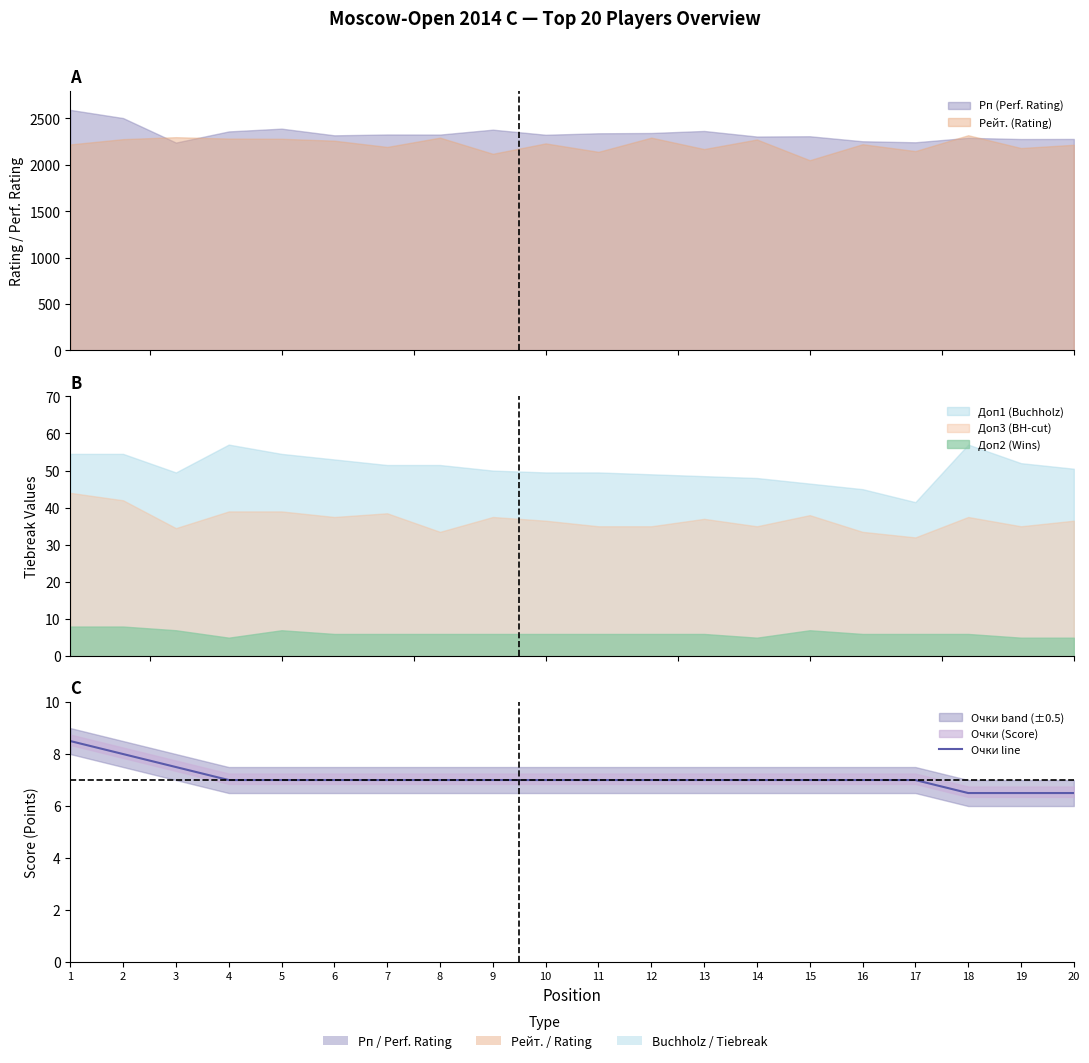

Count the number of values greater than 7.

3